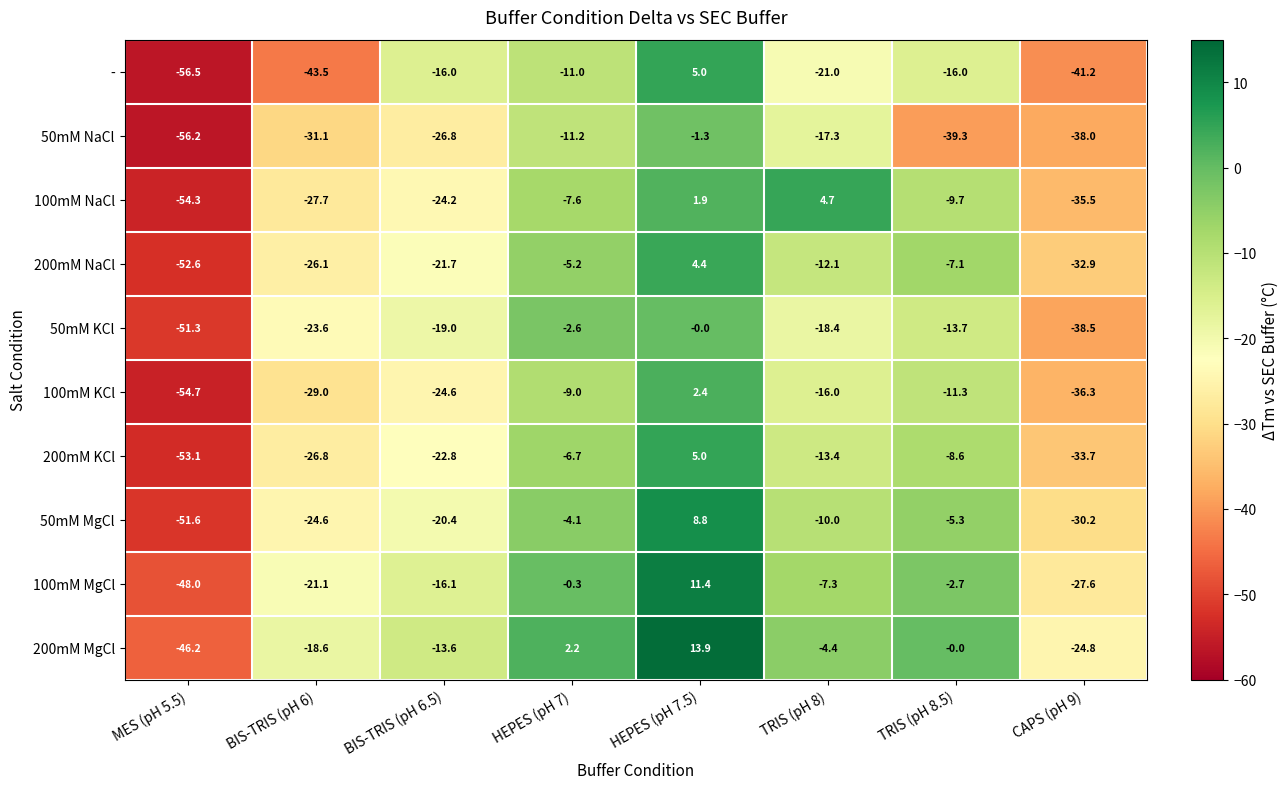

Where is 100mM MgCl nearest to the value -18?

BIS-TRIS (pH 6.5)